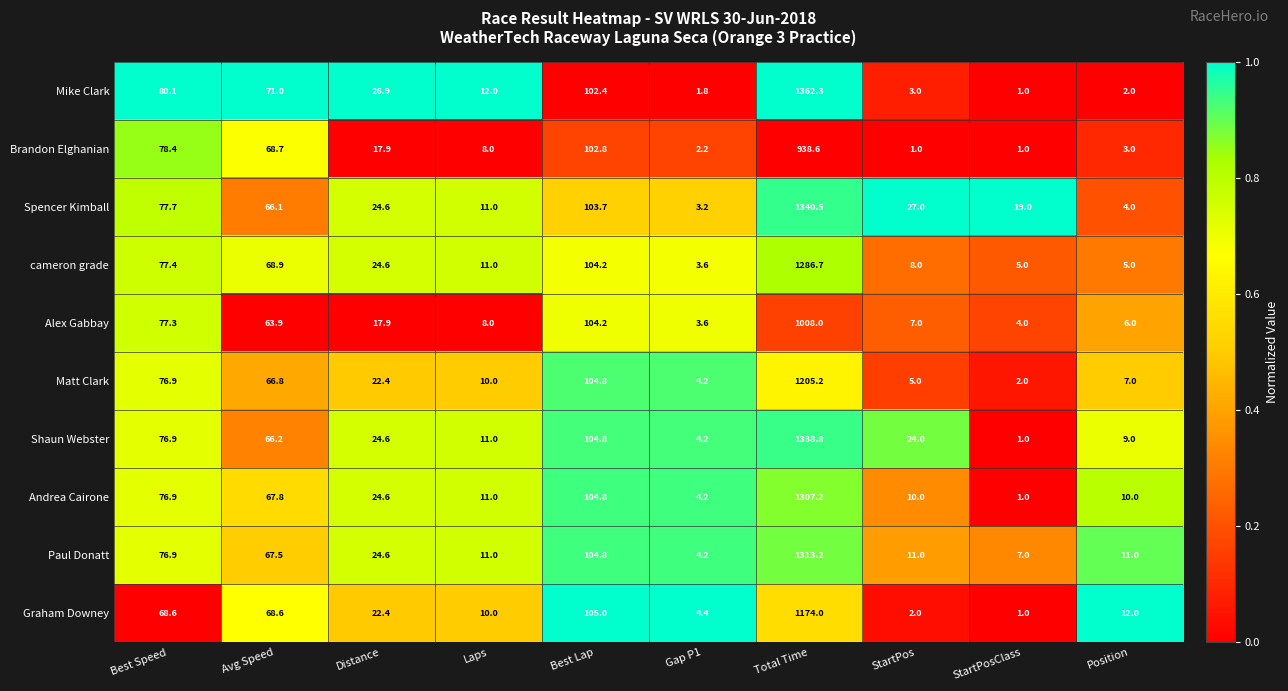

How many data points does each series have?

10